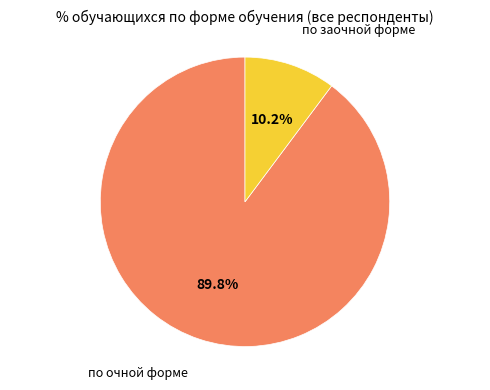

Is there a majority slice in this chart?

Yes